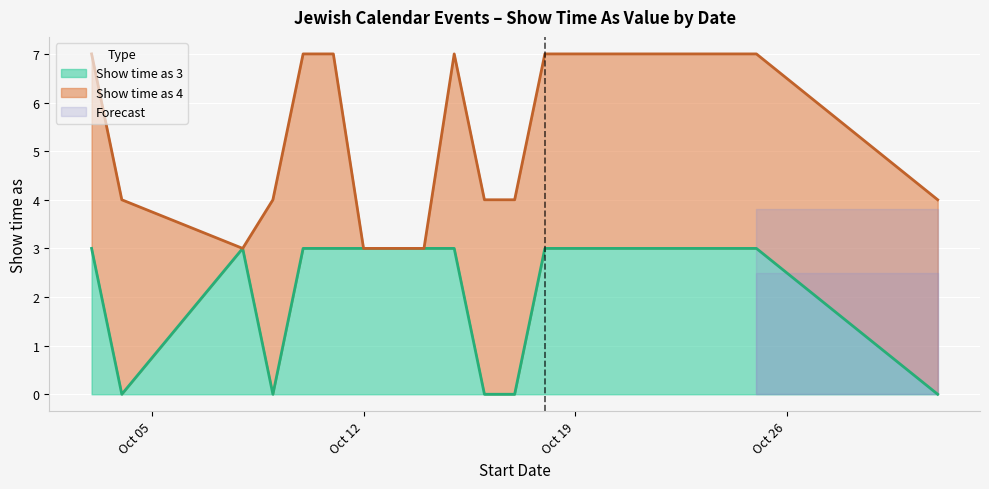

Which category has the lowest value across all series?

4/10/2014